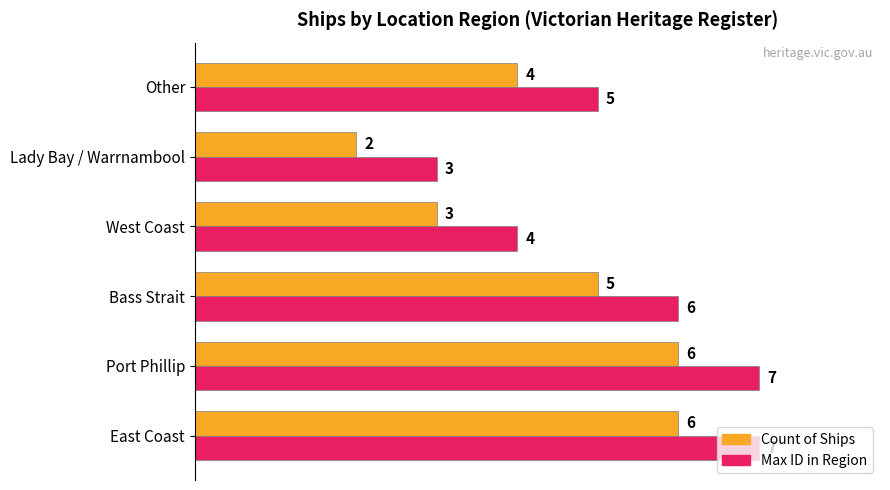

What is the difference between the maximum and minimum values in the Max ID in Region series?

4